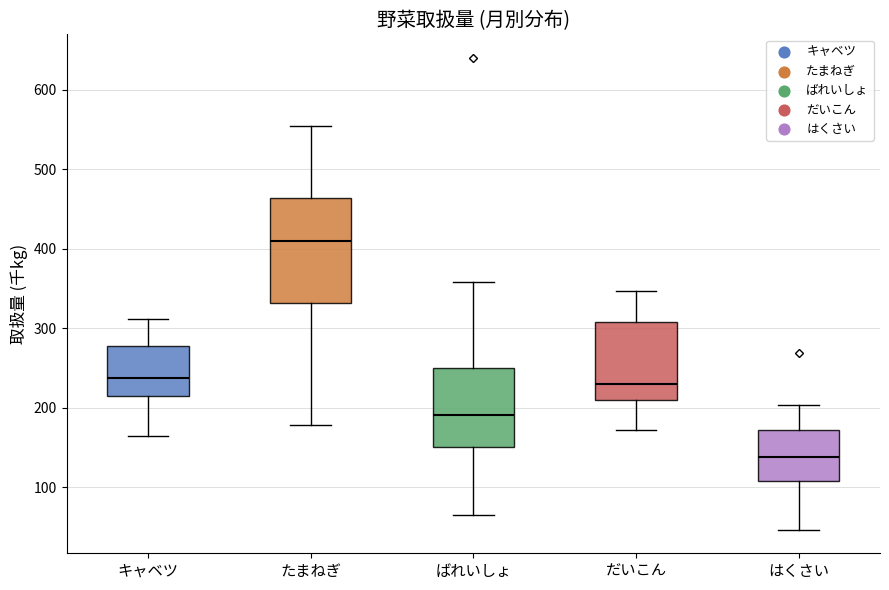

Reading left to right, read every box against the y-axis: the position of its median line, the range the box covers, and the ends of its whiskers. The values are not printed on the chart, so give them approximately, as read against the axis.

キャベツ: median 240, box 210 to 280, whiskers 160 to 310
たまねぎ: median 410, box 330 to 460, whiskers 180 to 550
ばれいしょ: median 190, box 150 to 250, whiskers 60 to 360
だいこん: median 230, box 210 to 310, whiskers 170 to 350
はくさい: median 140, box 110 to 170, whiskers 50 to 200